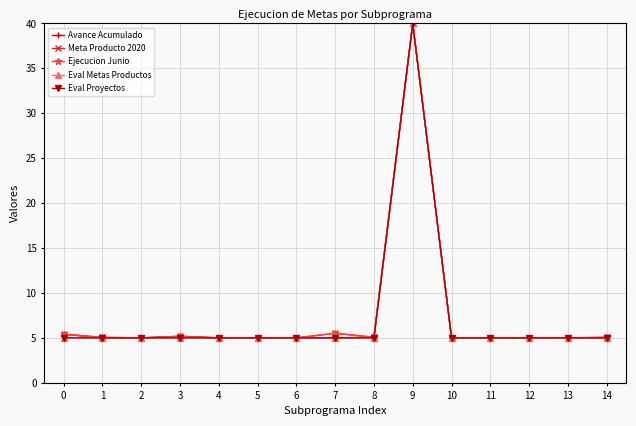

Which label corresponds to the largest value in the chart?

9